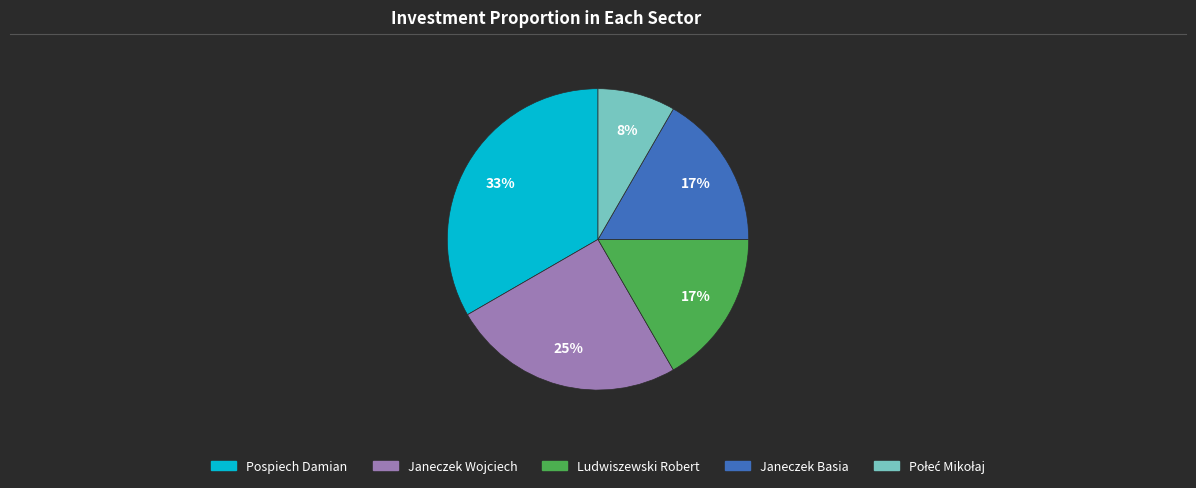

The Ludwiszewski Robert slice represents 17% of the pie. True or false?

True